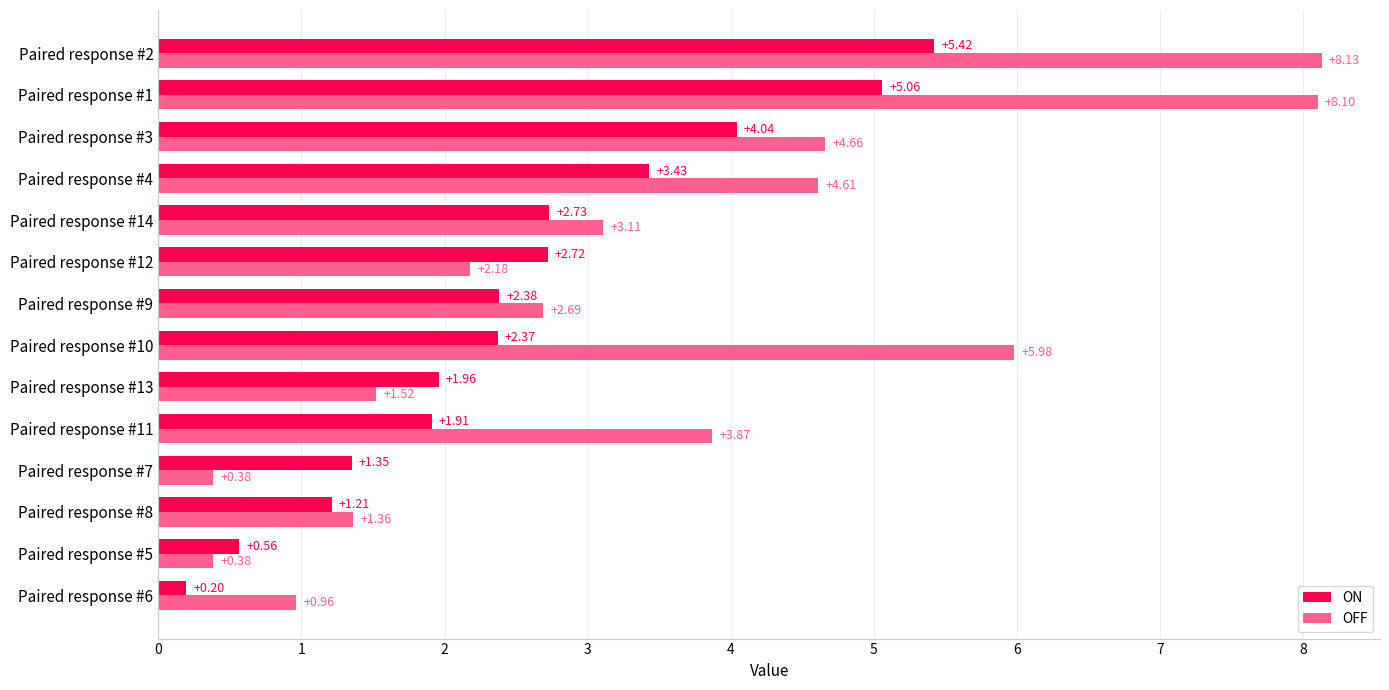

What is the sum of all ON values?

35.3